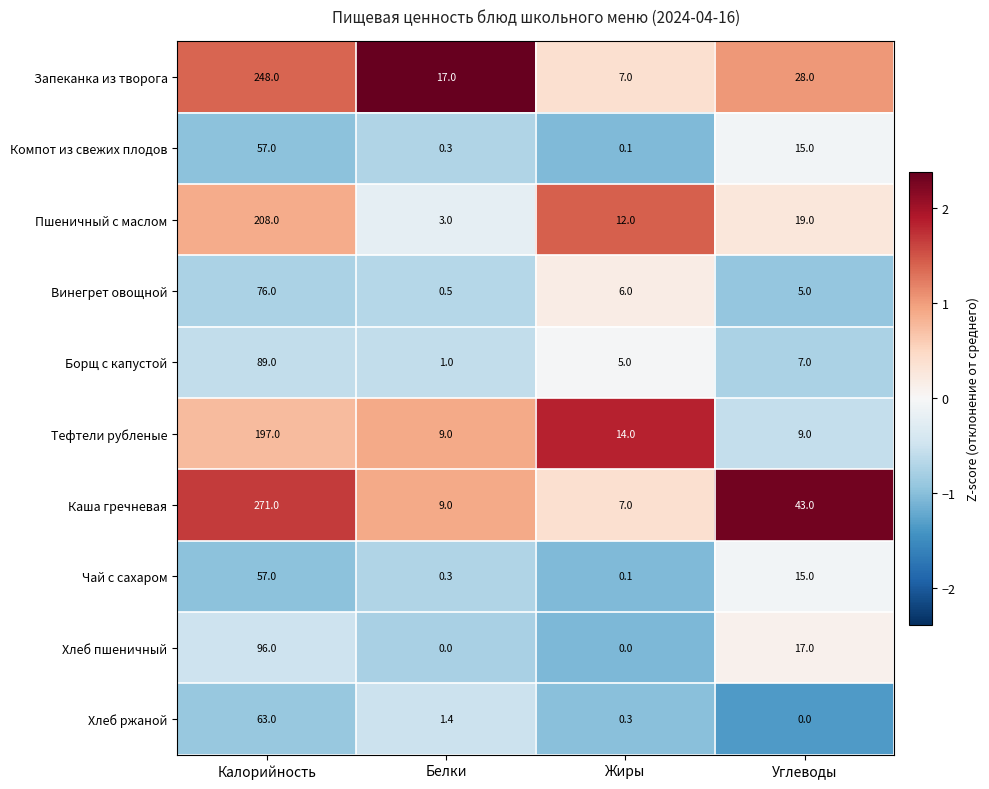

What is the average value of the Хлеб ржаной series?

16.2